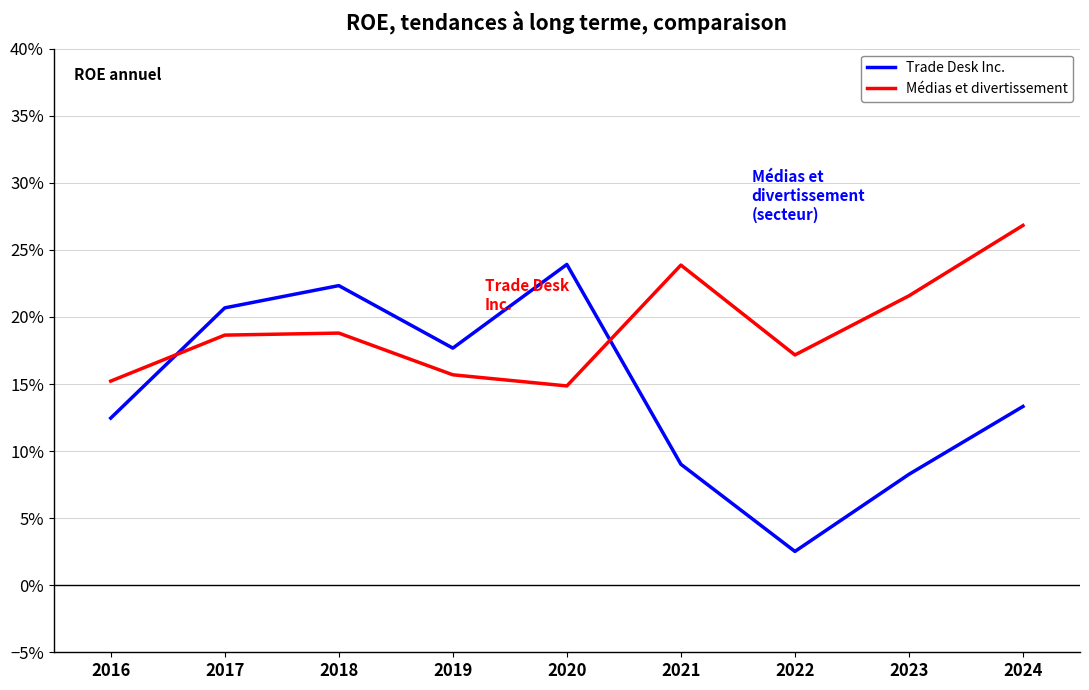

At which category does Médias et divertissement reach its first local peak?

2018